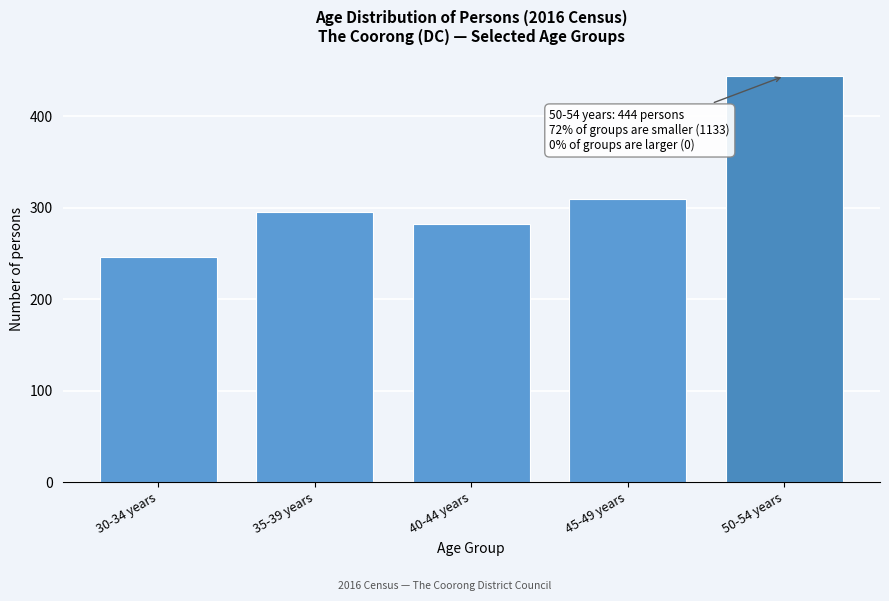

Reading right to left, list all the values displayed in this chart.

50-54 years=444	45-49 years=310	40-44 years=282	35-39 years=295	30-34 years=246